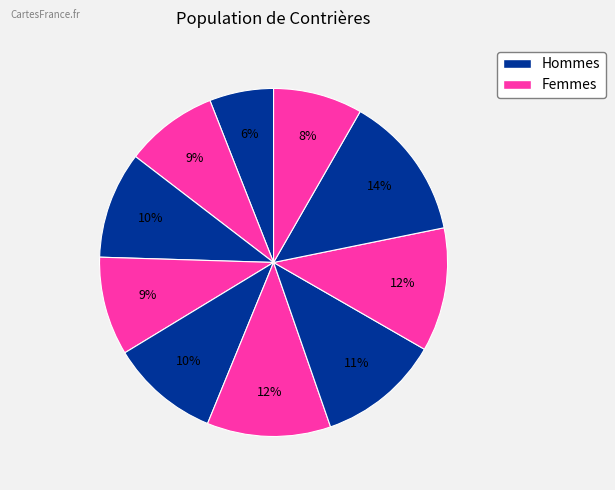

How many slices are in this pie chart?

10